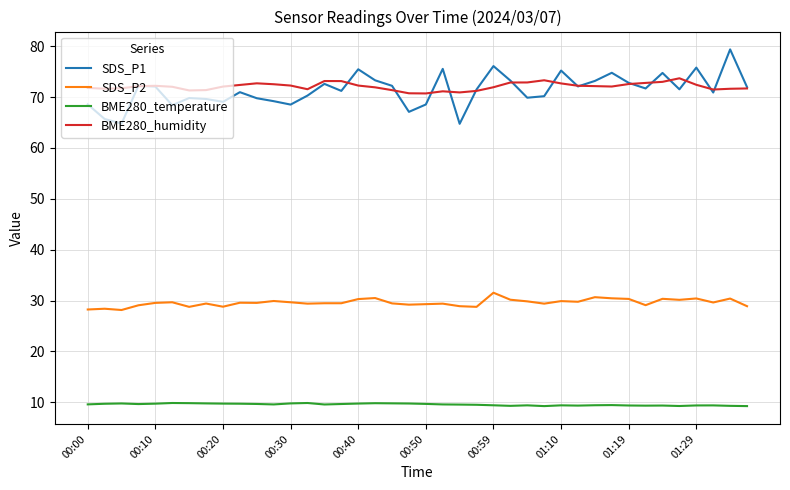

True or false: BME280_temperature and BME280_humidity cross at least once.

False